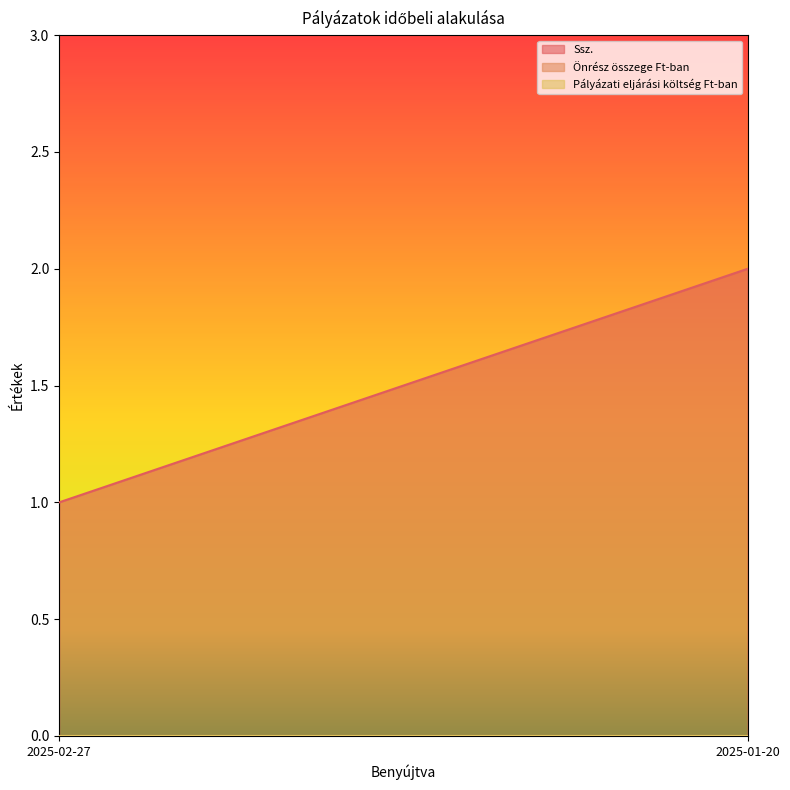

At how many categories does at least one series exceed 1?

1